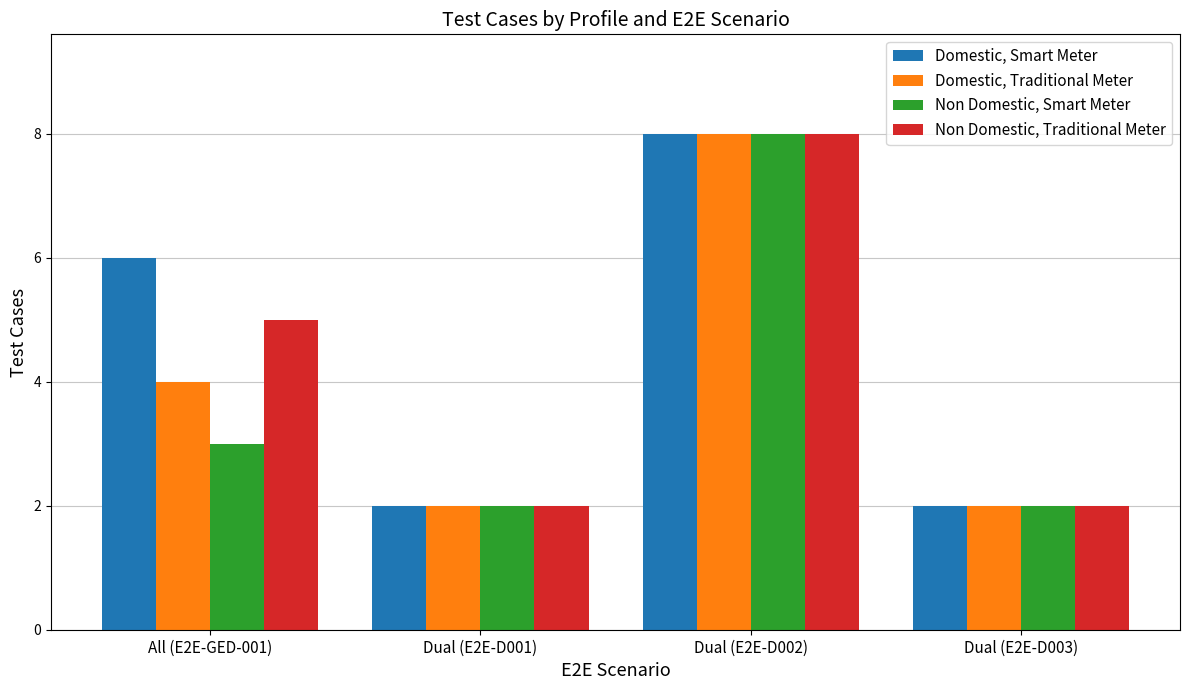

Is it true that Non Domestic, Smart Meter equals 2 at Dual (E2E-D001)?

True